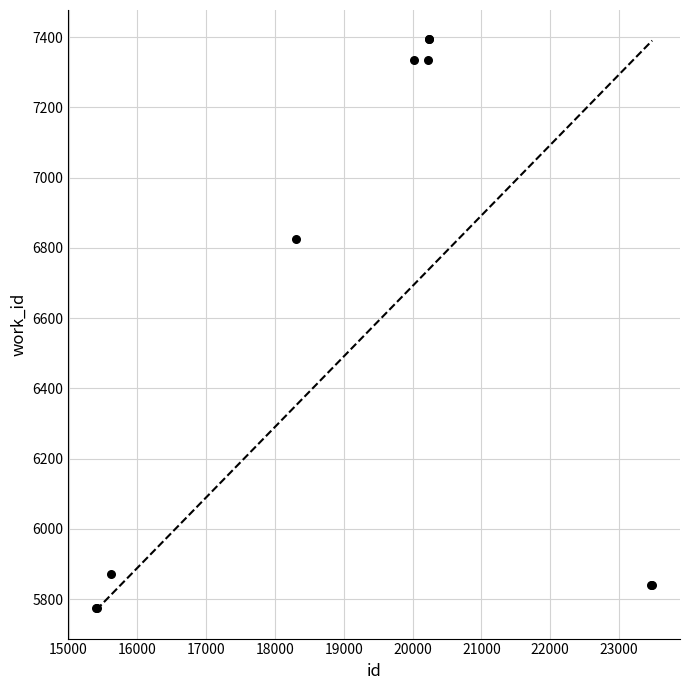

What Y value in the scatter plot is closest to 6585?

6825